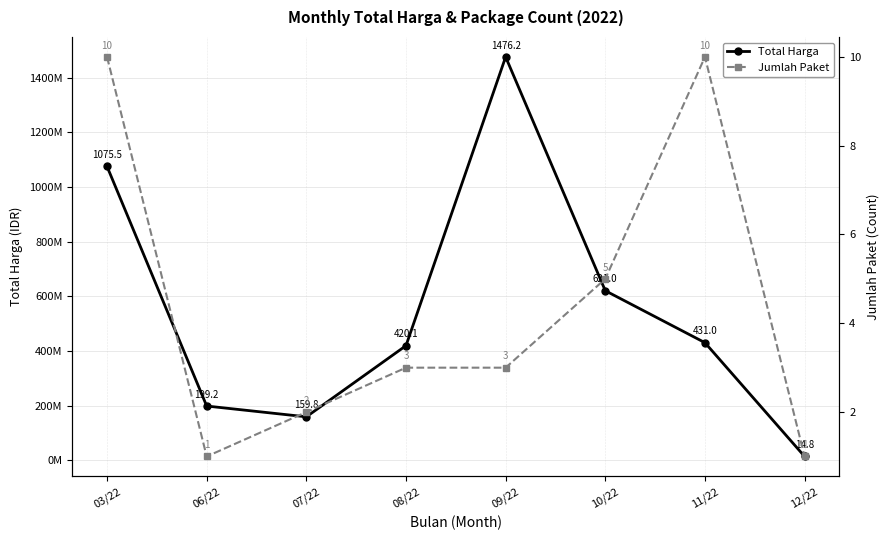

What is the maximum value shown in the chart?

1476159000